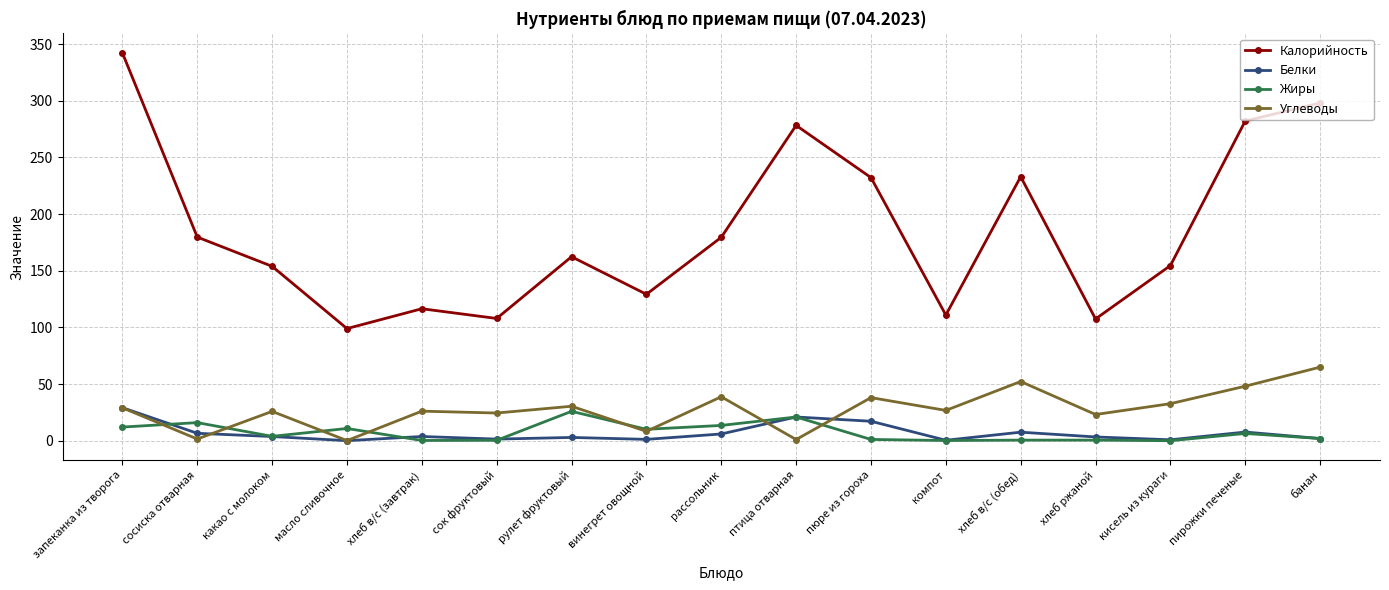

Read the Белки value at запеканка из творога.

29.2